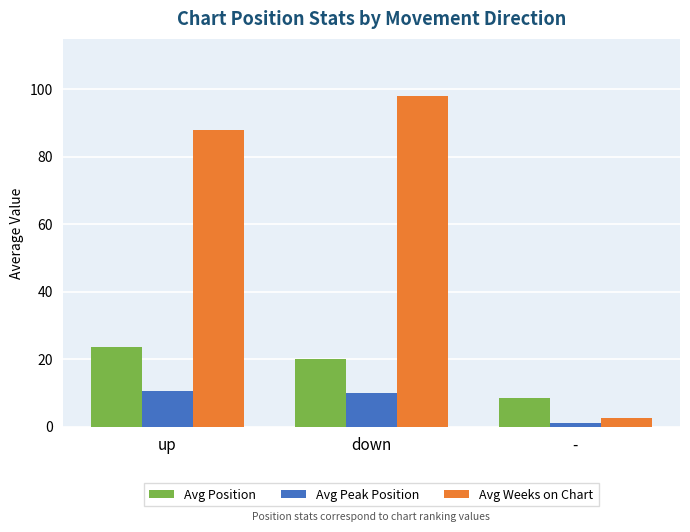

At which label is Avg Position closest to 16?

down